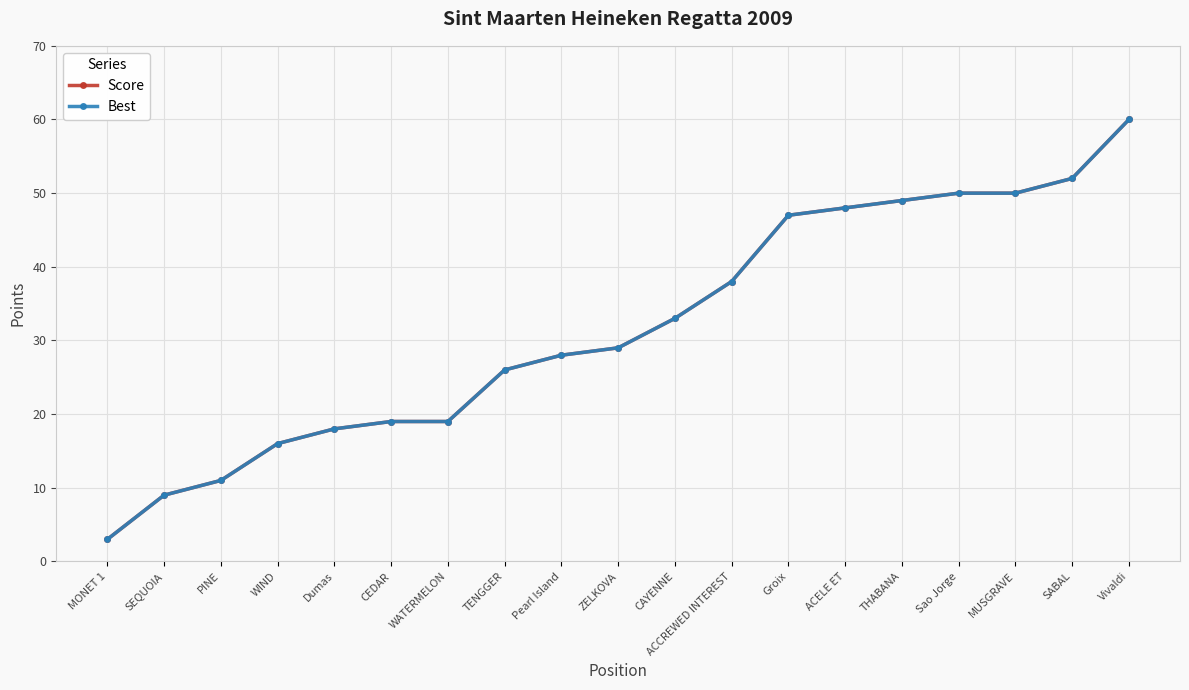

Is this an area chart (filled region under the line)?

No